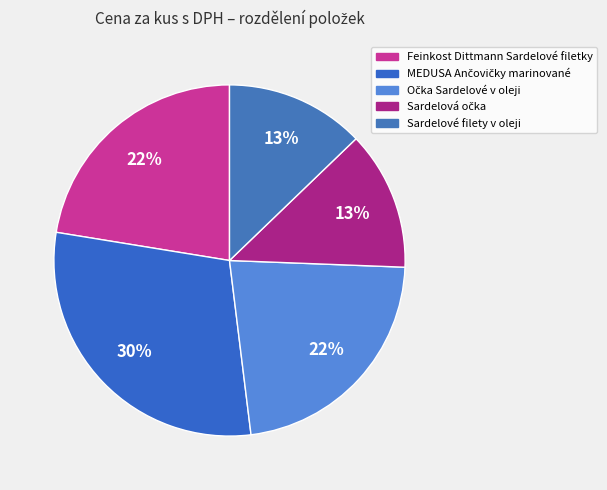

Is MEDUSA Ančovičky marinované the majority of the pie?

No